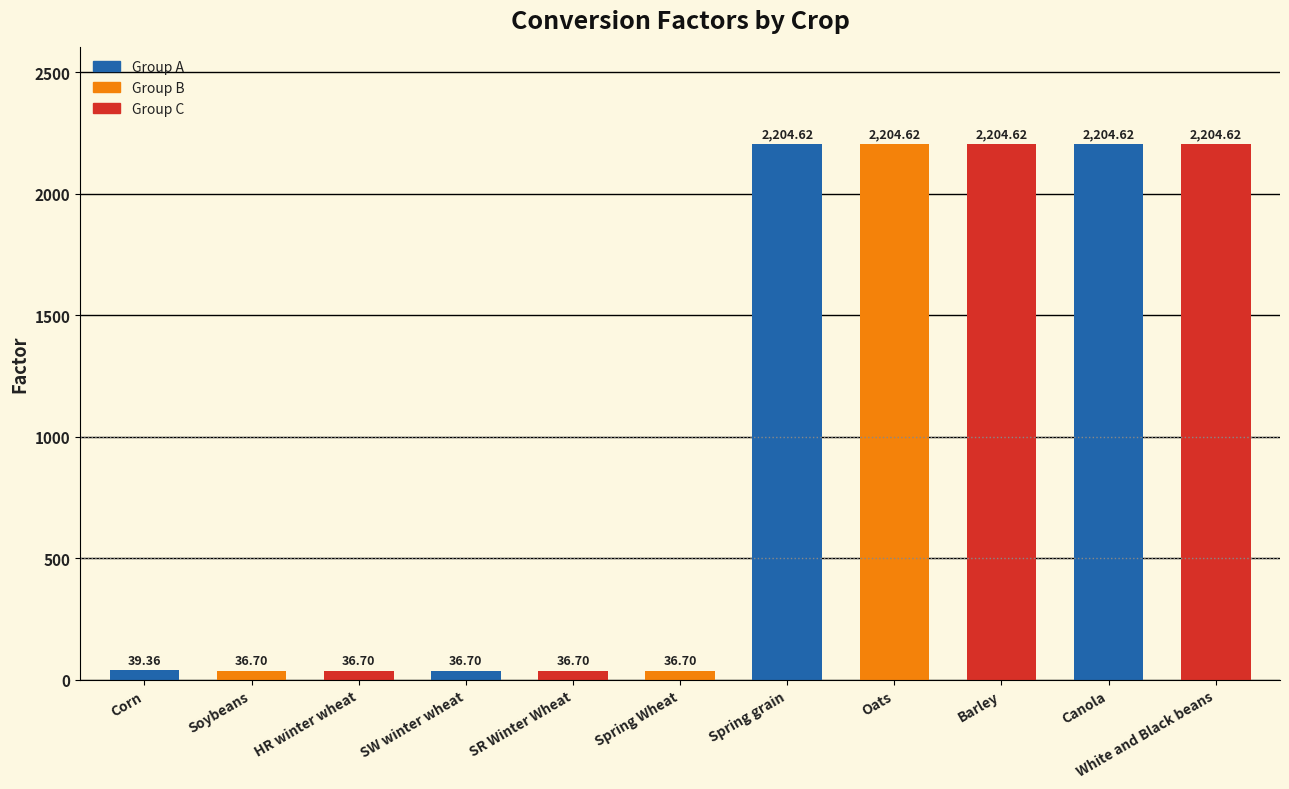

How many values exceed 39?

6